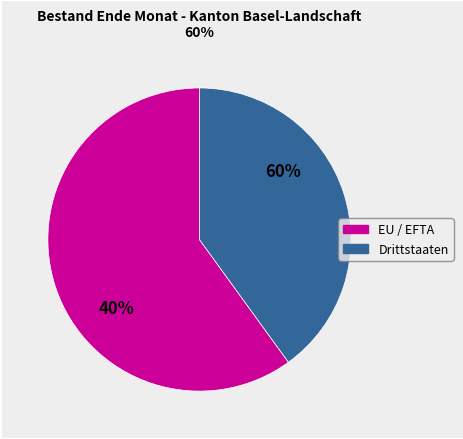

Does any single category account for the majority?

Yes